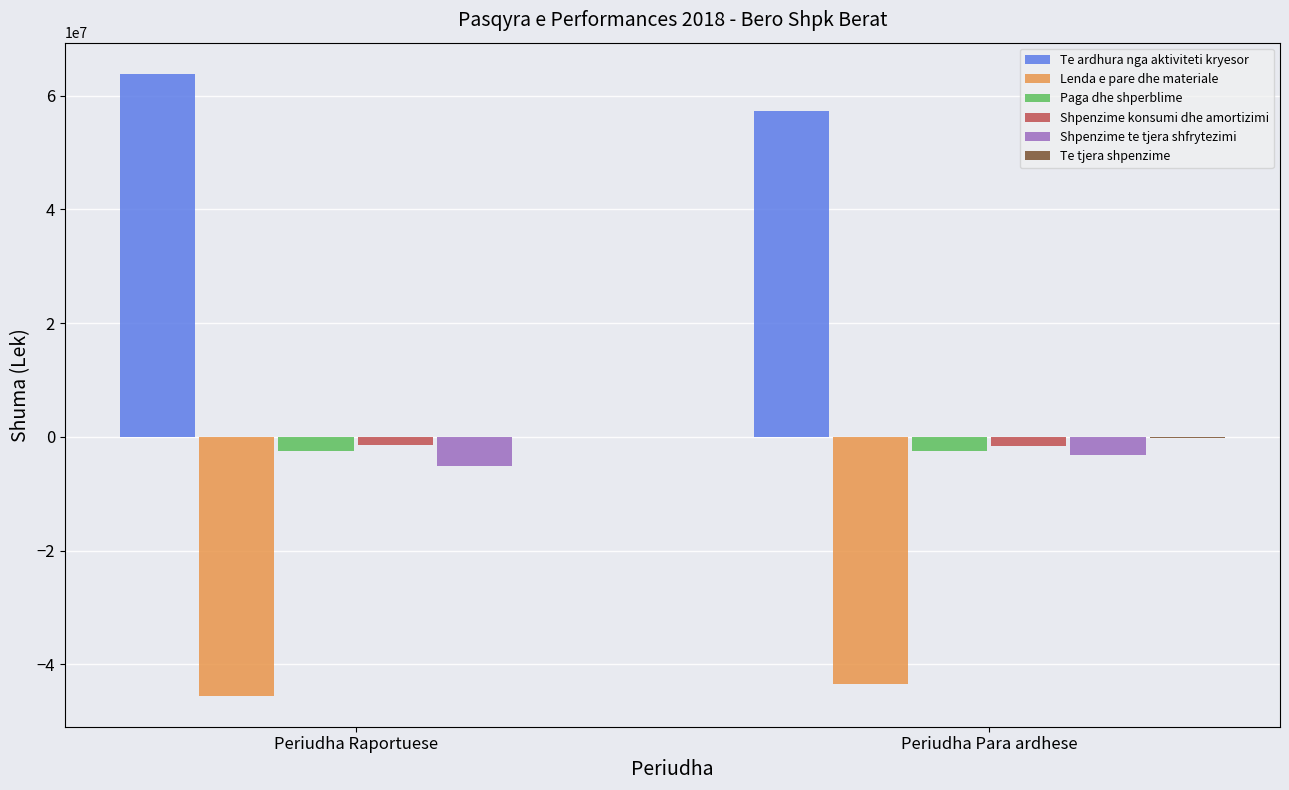

Which series has the largest total across all categories?

Te ardhura nga aktiviteti kryesor